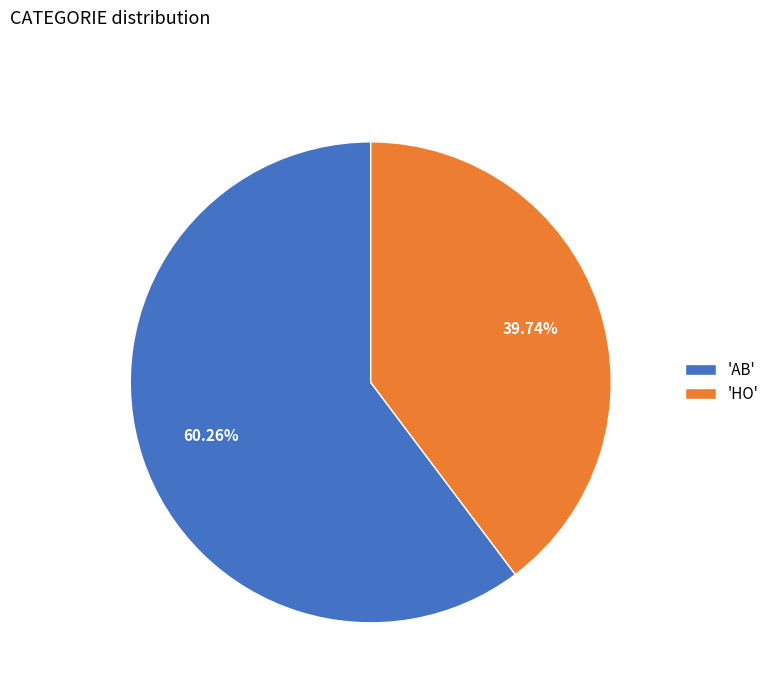

Between 'HO' and 'AB', which is larger?

'AB'